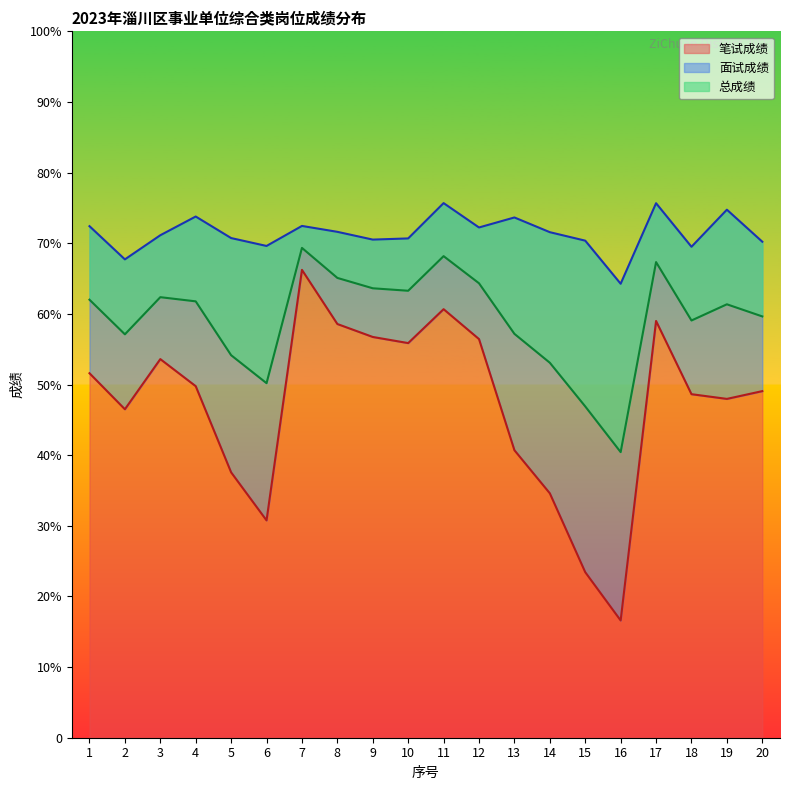

What are all the series names shown in the legend?

笔试成绩, 面试成绩, 总成绩